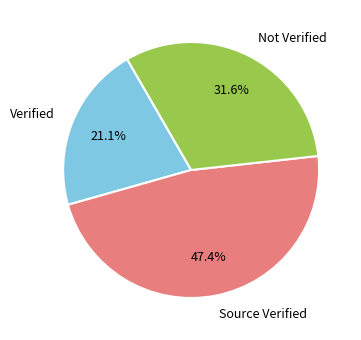

Rank the categories by value from highest to lowest.

Source Verified, Not Verified, Verified